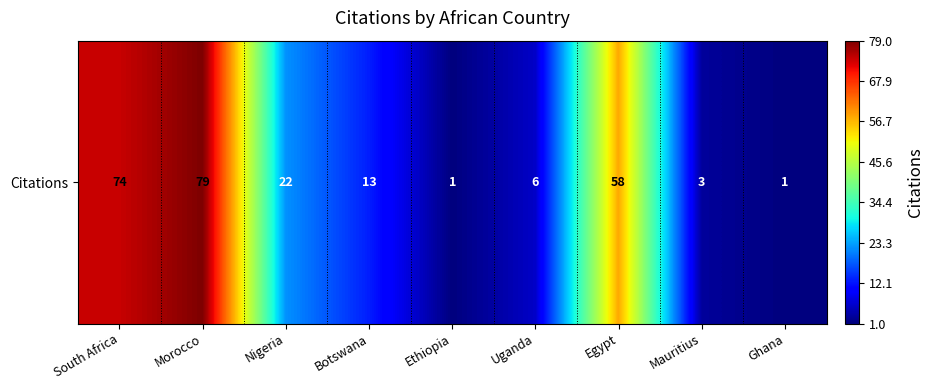

What is the difference between the maximum and minimum values?

78